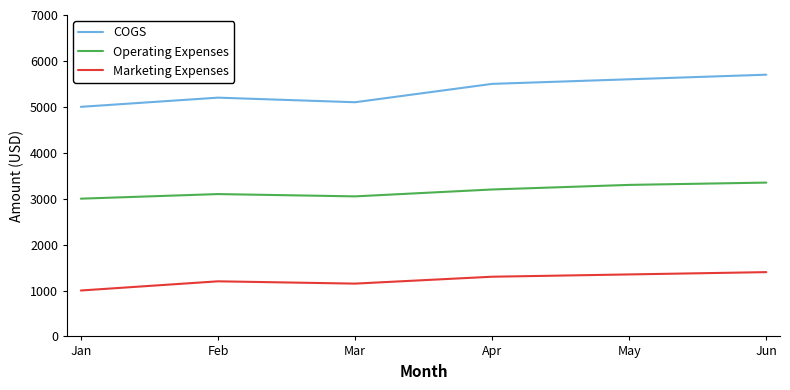

True or false: COGS and Operating Expenses intersect in this chart.

False